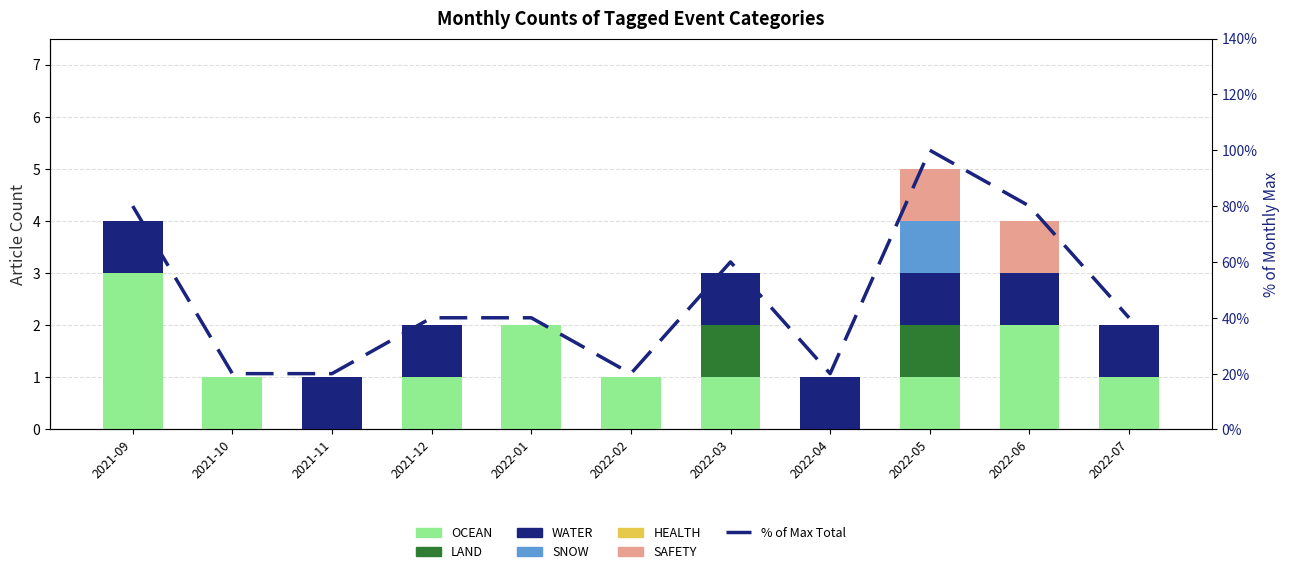

Which category has the highest value in the LAND series?

2022-03